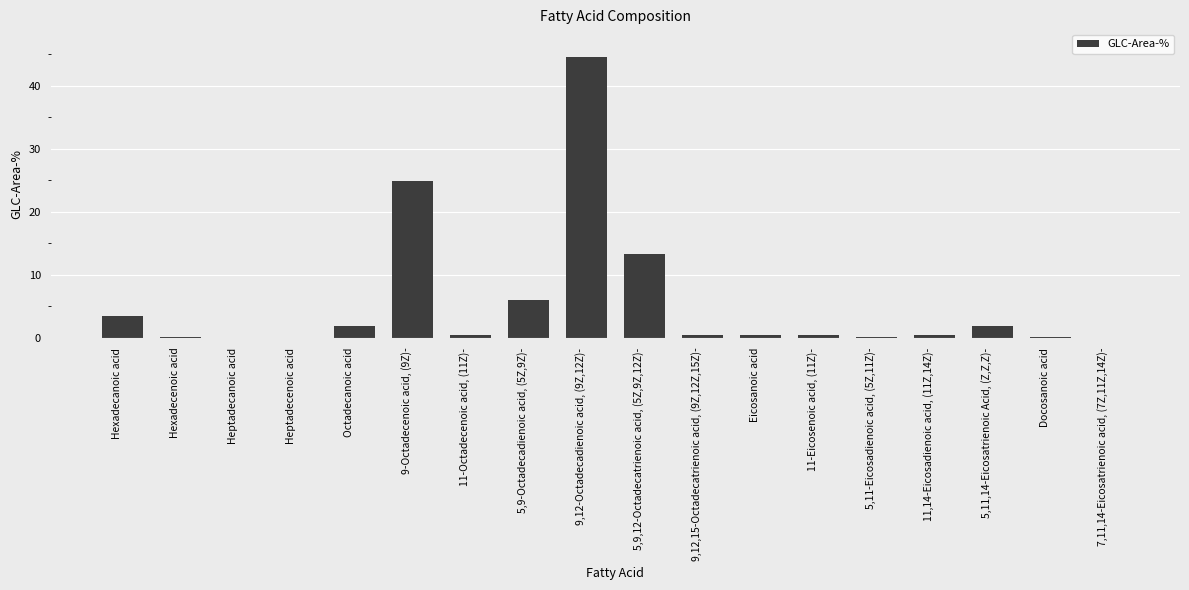

Where is the data nearest to the value 22?

9-Octadecenoic acid, (9Z)-